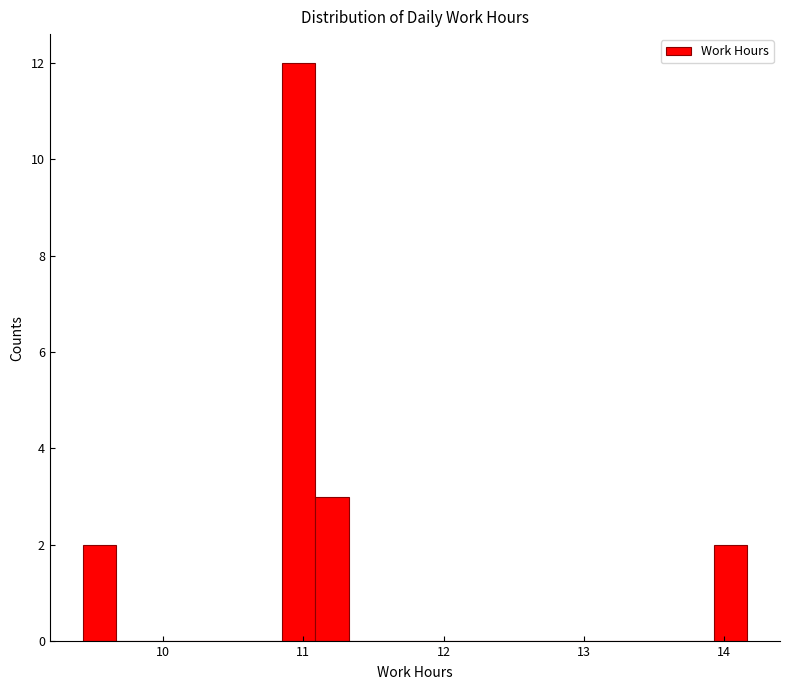

Around what value on the x-axis is the tallest bar? Give the approximate position of its centre, as read against the axis.

11.0